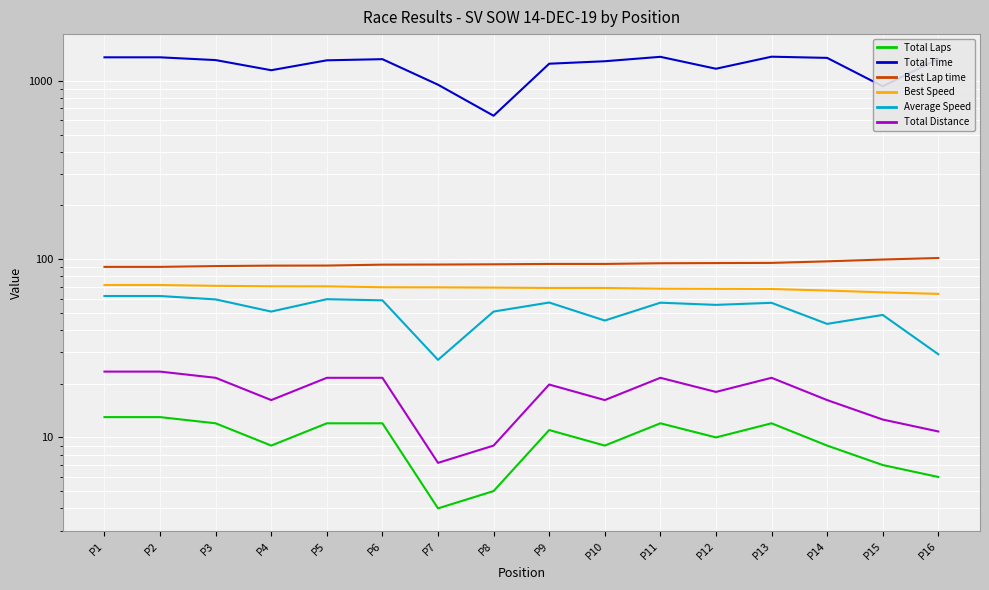

What is the difference between the maximum and minimum values in the Total Laps series?

9.0